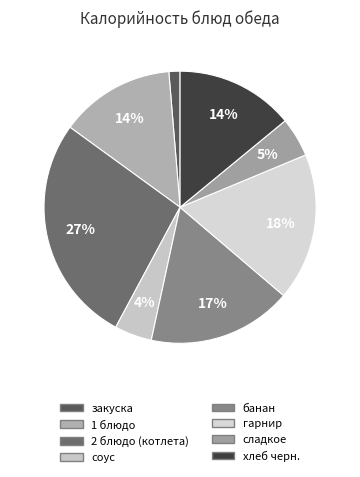

What is the smallest slice in the pie chart?

закуска